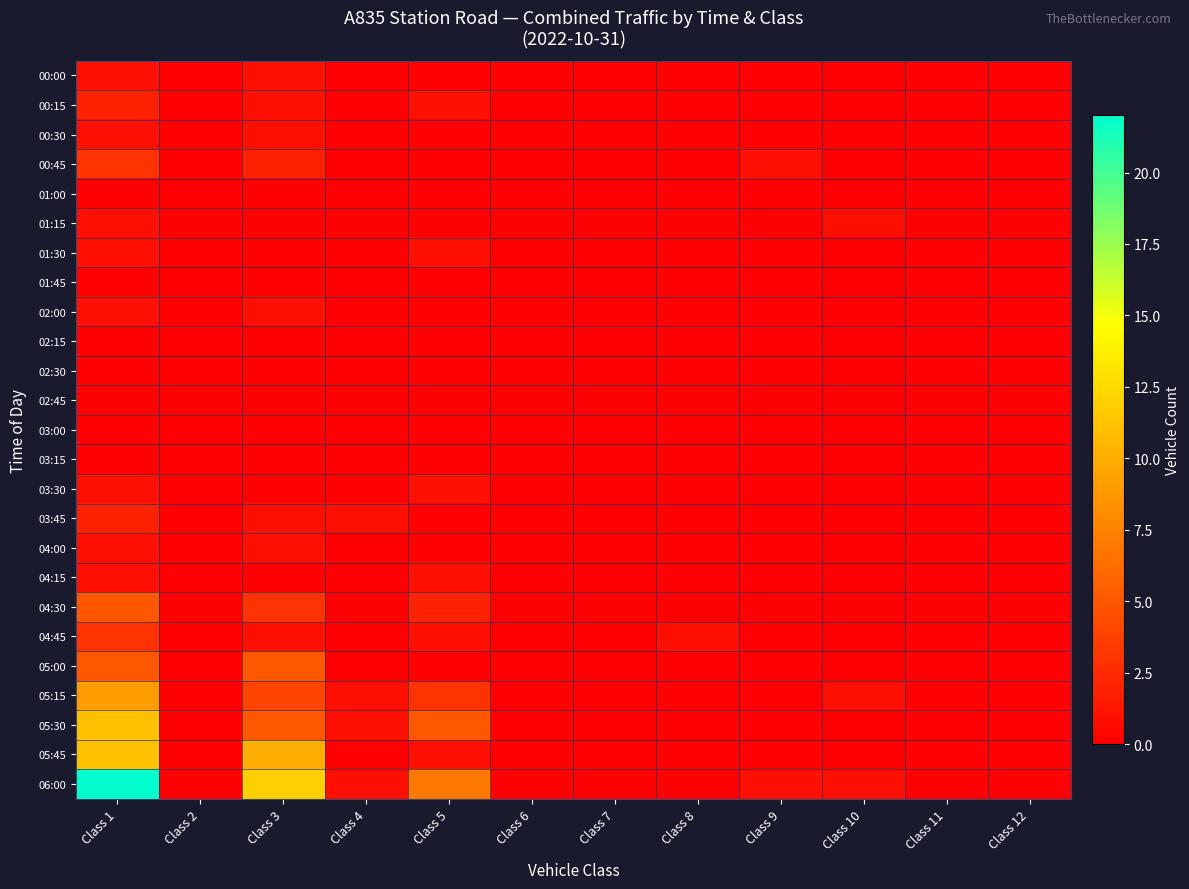

Which series has the largest range (max minus min)?

06:00